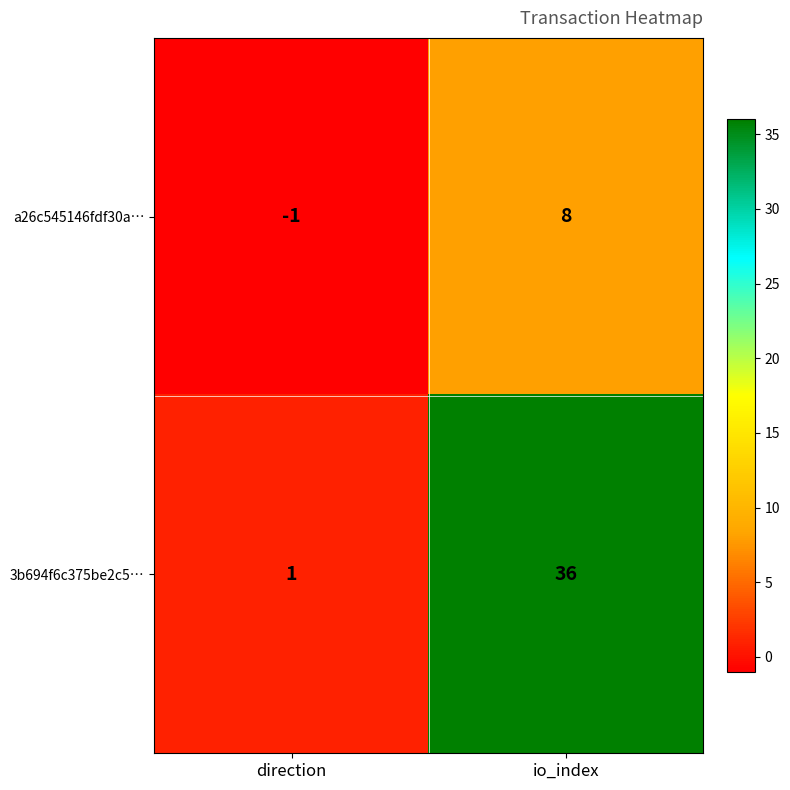

What is the difference between the highest and lowest values at direction?

2